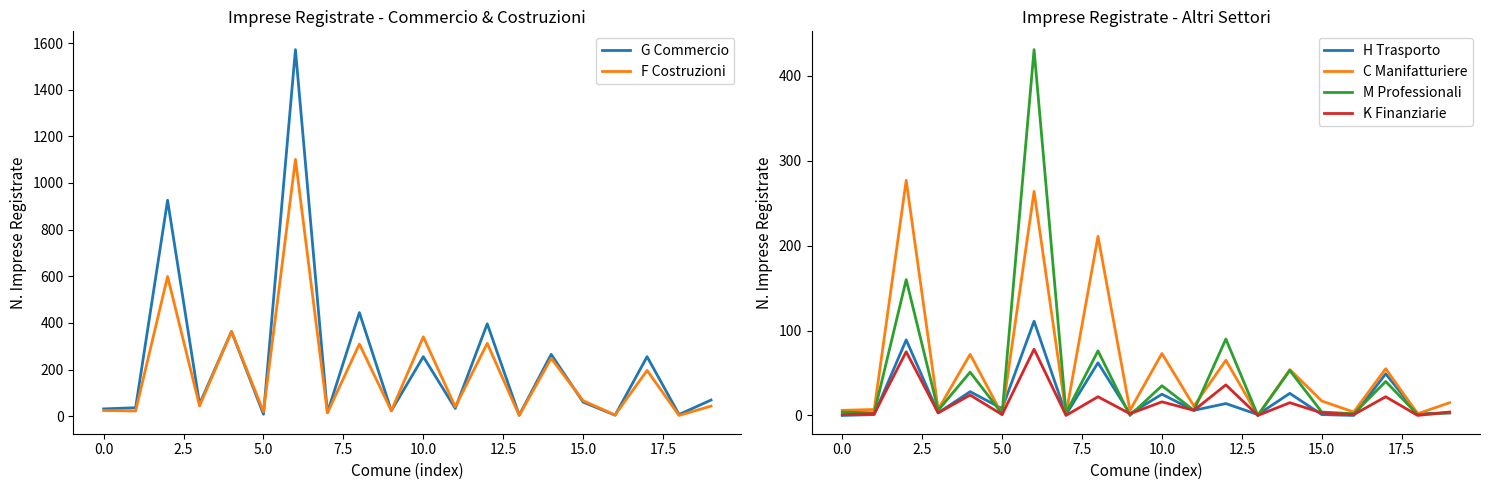

How many data points in F Costruzioni are less than 44?

10